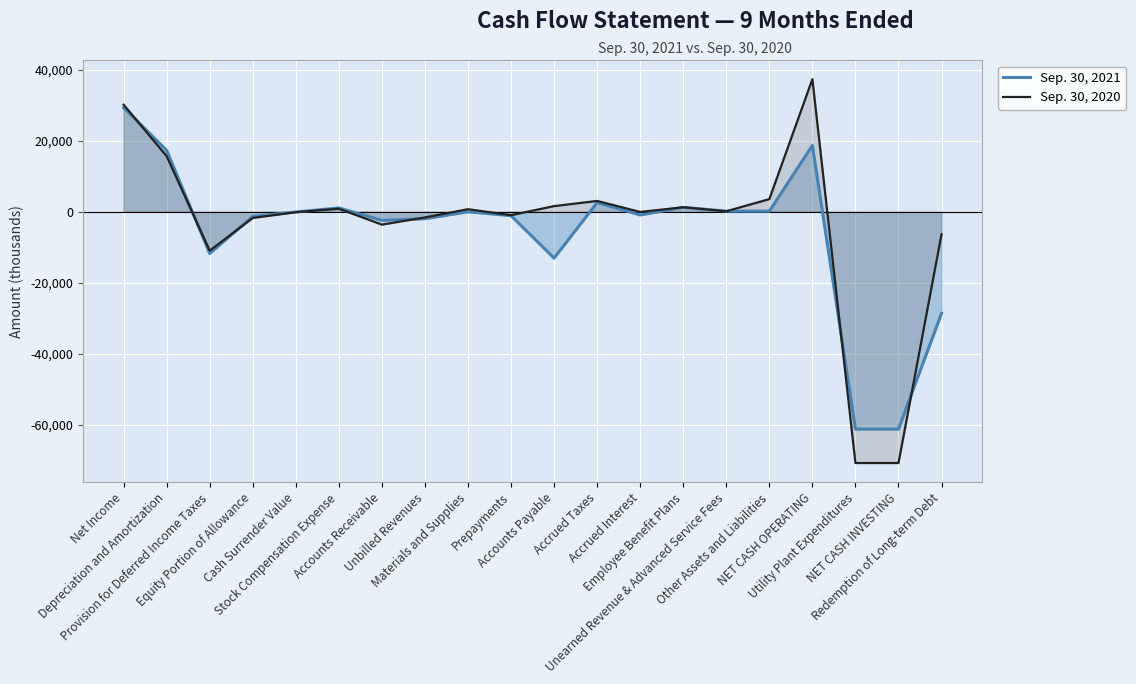

At which category does Sep. 30, 2021 reach its first local peak?

Stock Compensation Expense